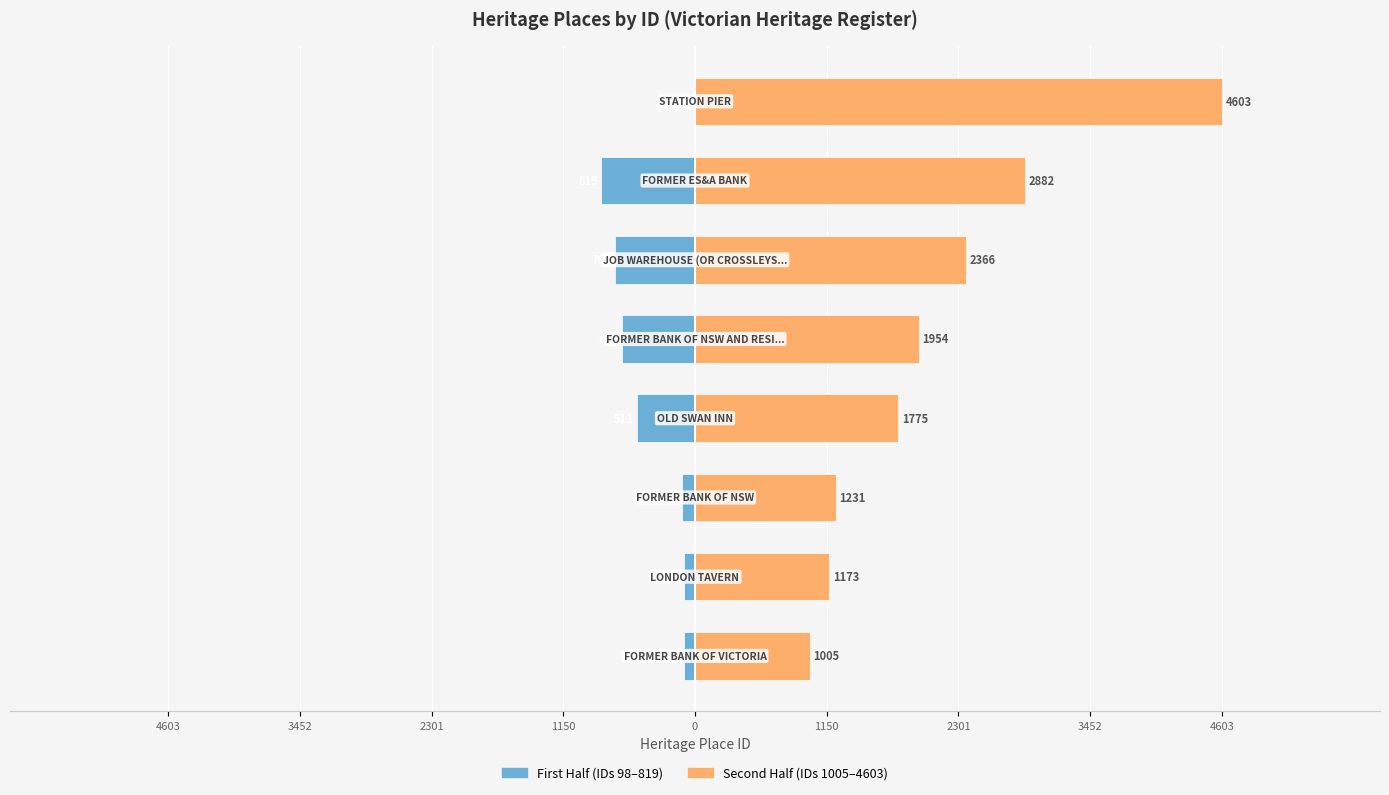

What is the total value across all series at 2301?

1119